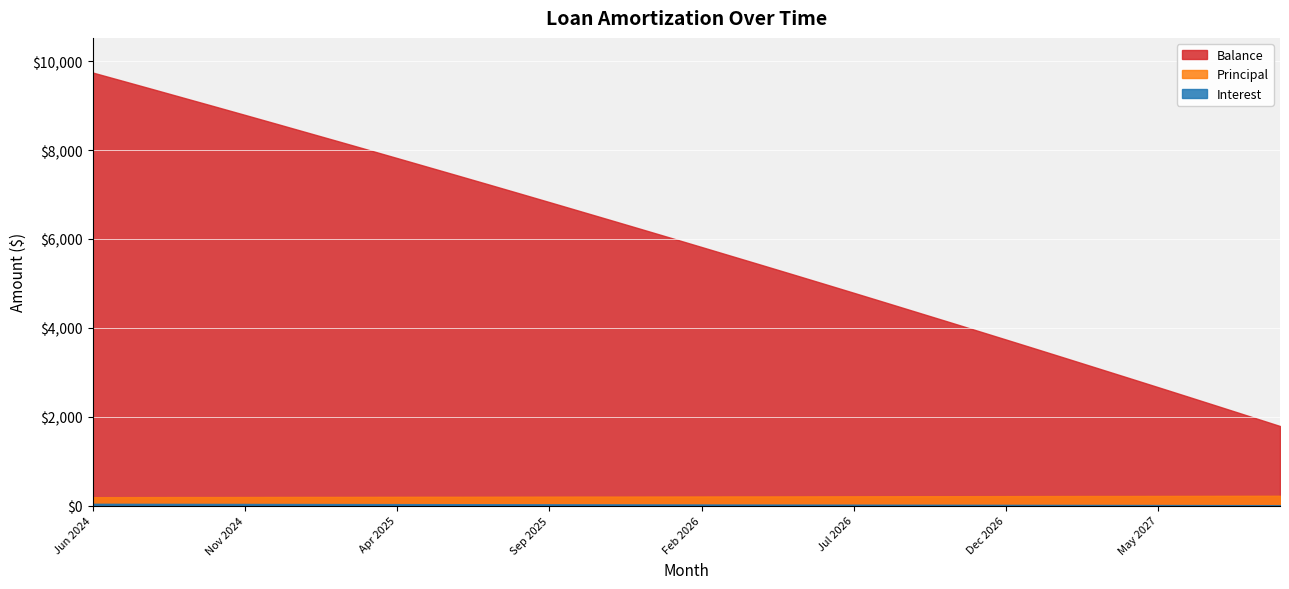

List the labels in order of Interest value, largest first.

Jun 2024, Jul 2024, Aug 2024, Sep 2024, Oct 2024, Nov 2024, Dec 2024, Jan 2025, Feb 2025, Mar 2025, Apr 2025, May 2025, Jun 2025, Jul 2025, Aug 2025, Sep 2025, Oct 2025, Nov 2025, Dec 2025, Jan 2026, Feb 2026, Mar 2026, Apr 2026, May 2026, Jun 2026, Jul 2026, Aug 2026, Sep 2026, Oct 2026, Nov 2026, Dec 2026, Jan 2027, Feb 2027, Mar 2027, Apr 2027, May 2027, Jun 2027, Jul 2027, Aug 2027, Sep 2027